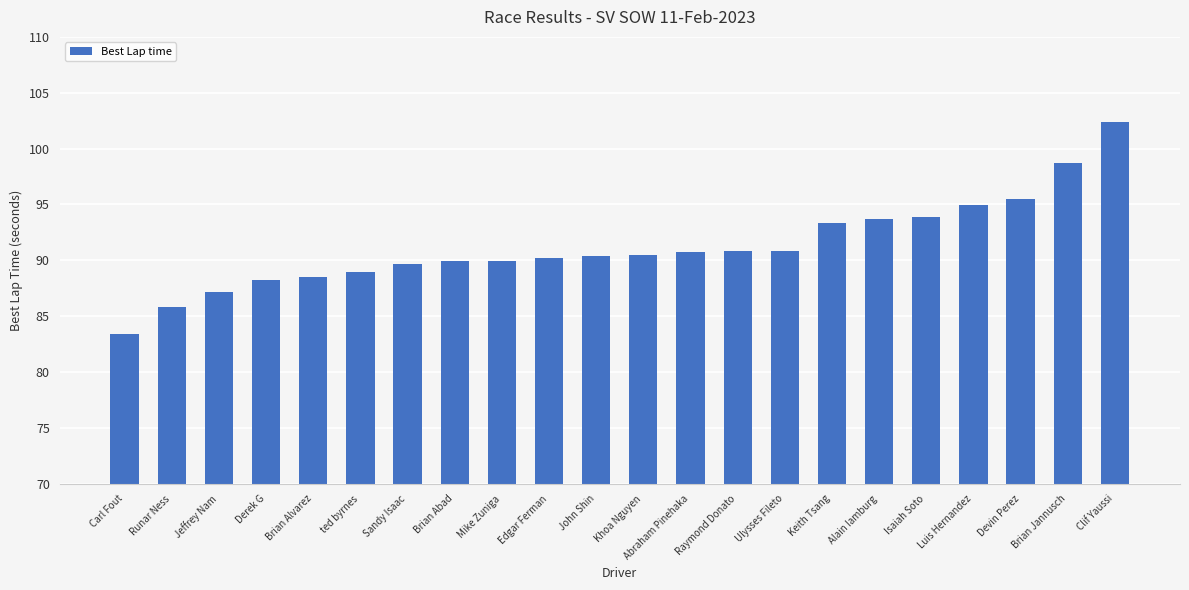

Between ted byrnes and Clif Yaussi, which is larger?

Clif Yaussi